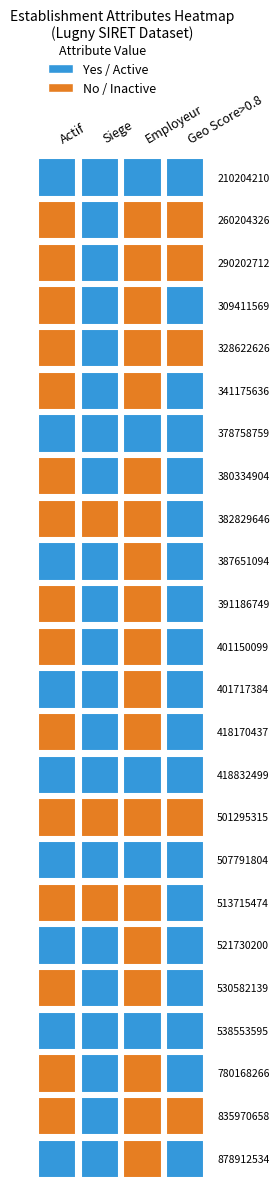

Count the number of categories in the chart.

4